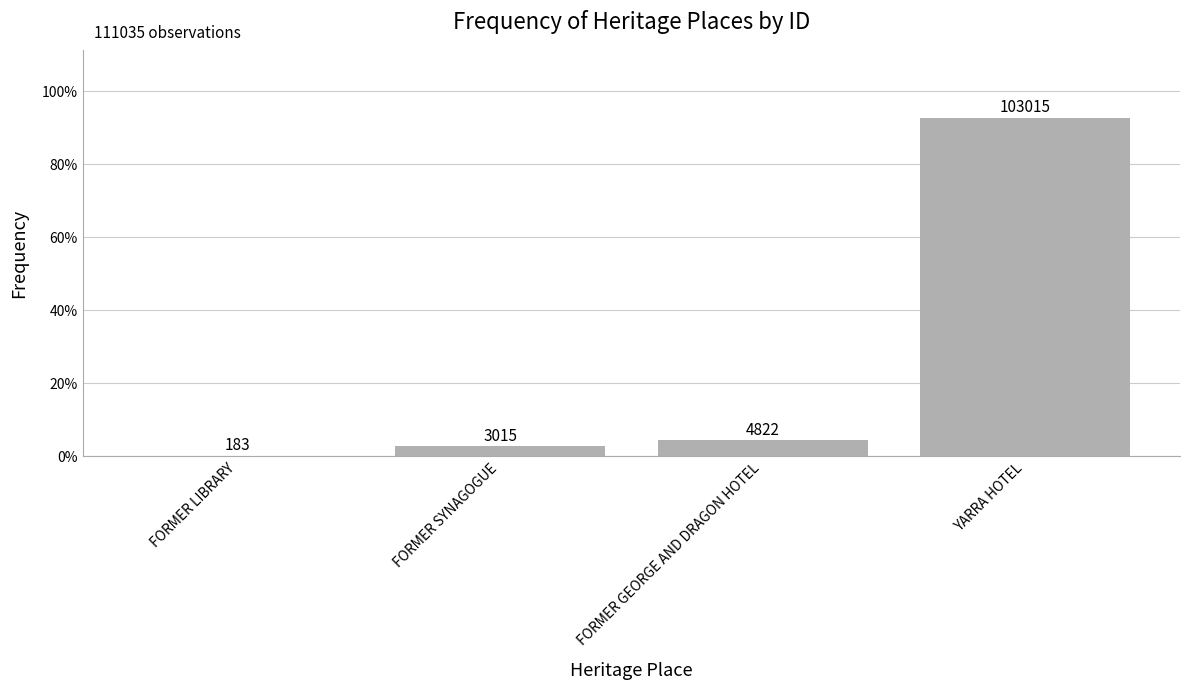

Are the bars horizontal?

No